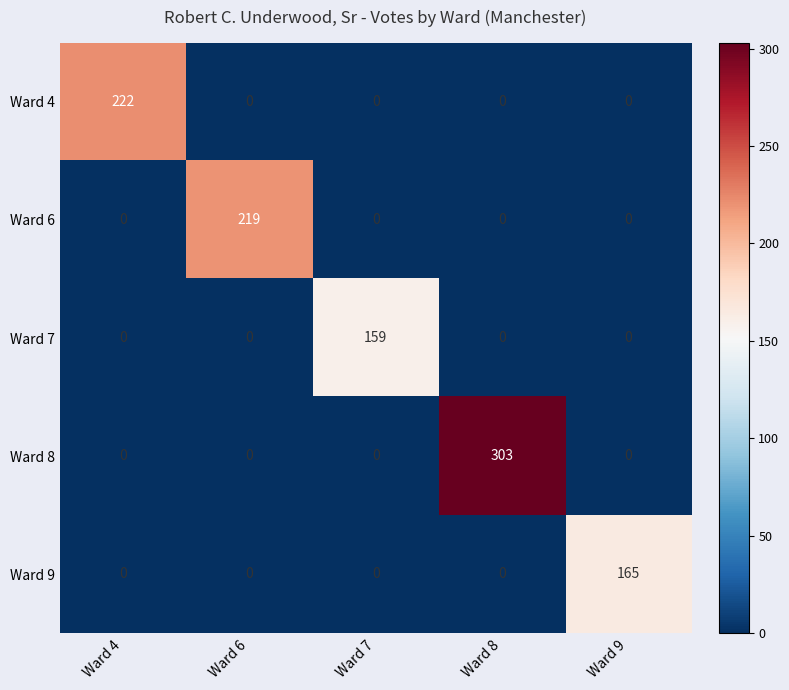

What is the sum of all Ward 7 values?

159